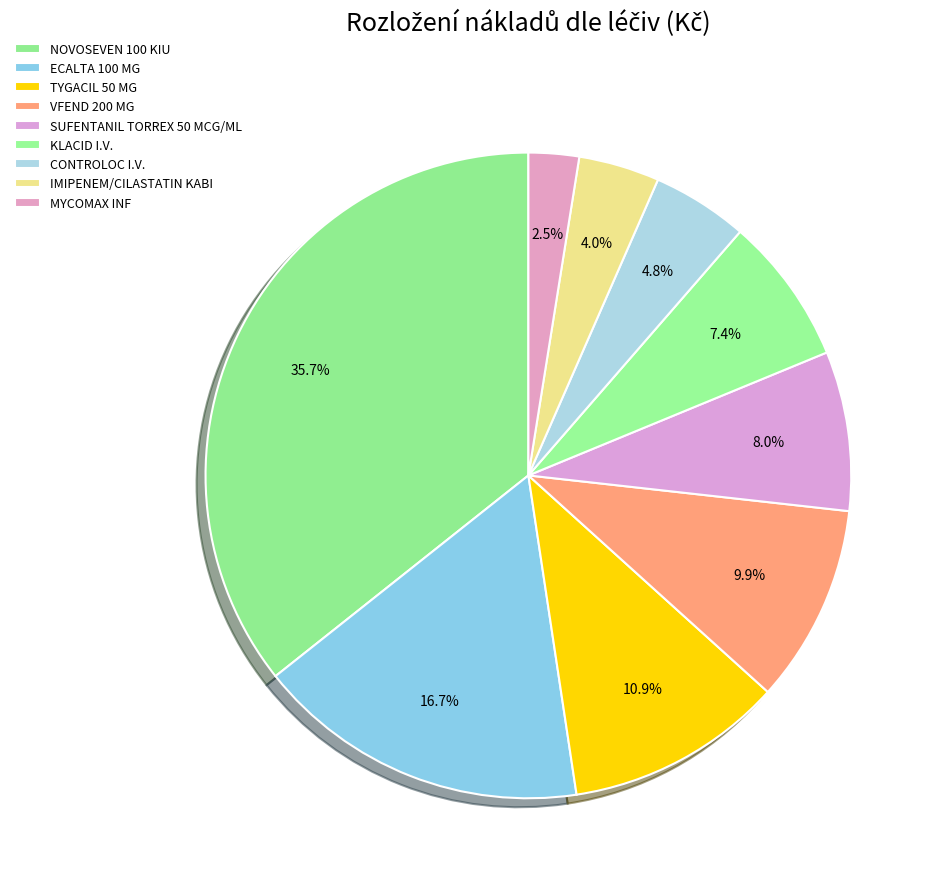

To the nearest percent, what is the difference between the KLACID I.V. and MYCOMAX INF slice percentages?

5%